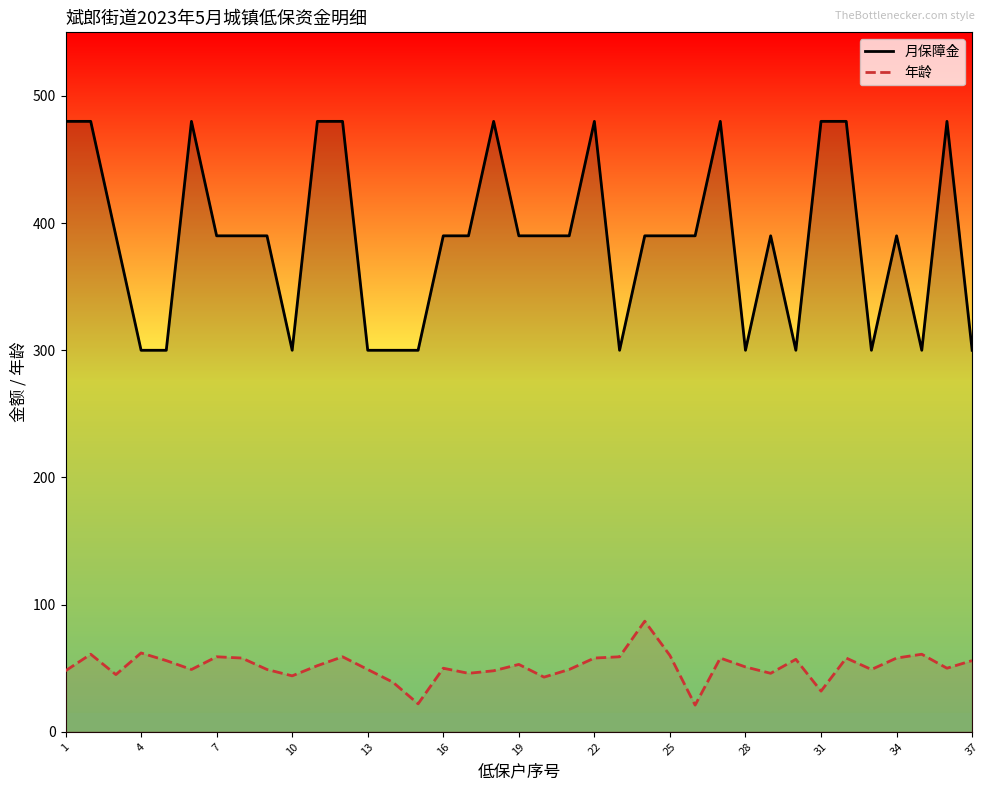

Which series changed the most between 13 and 22?

月保障金